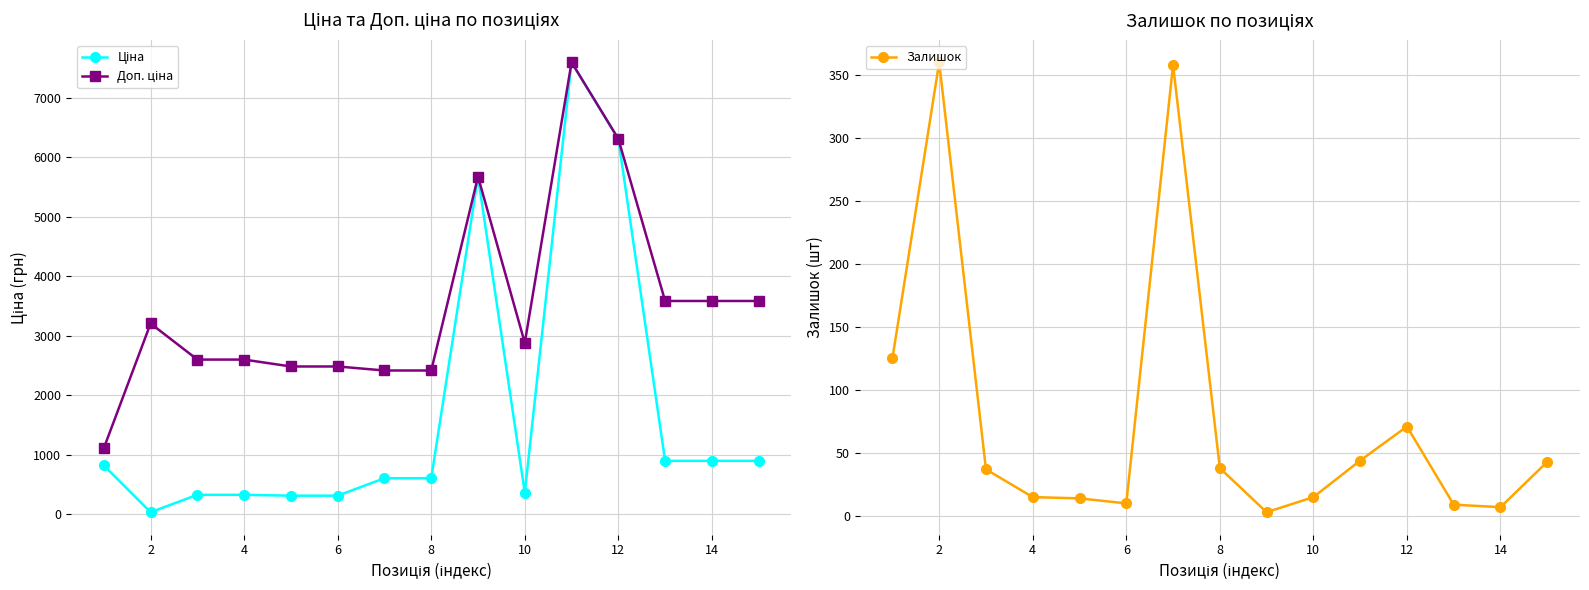

What are all the series names shown in the legend?

Ціна, Доп. ціна, Залишок